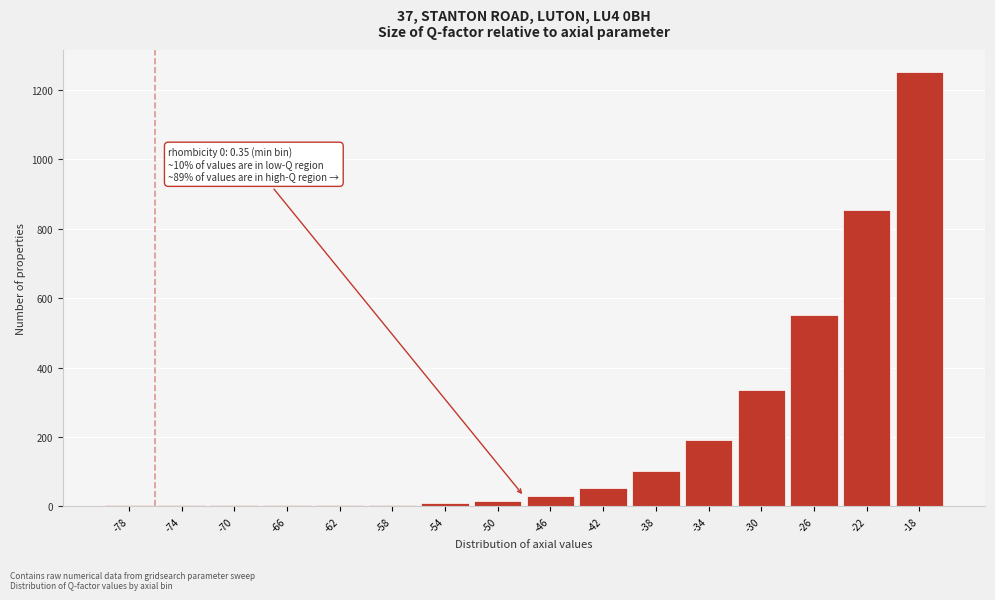

What is the value of the 13th bar from the left?

335.2